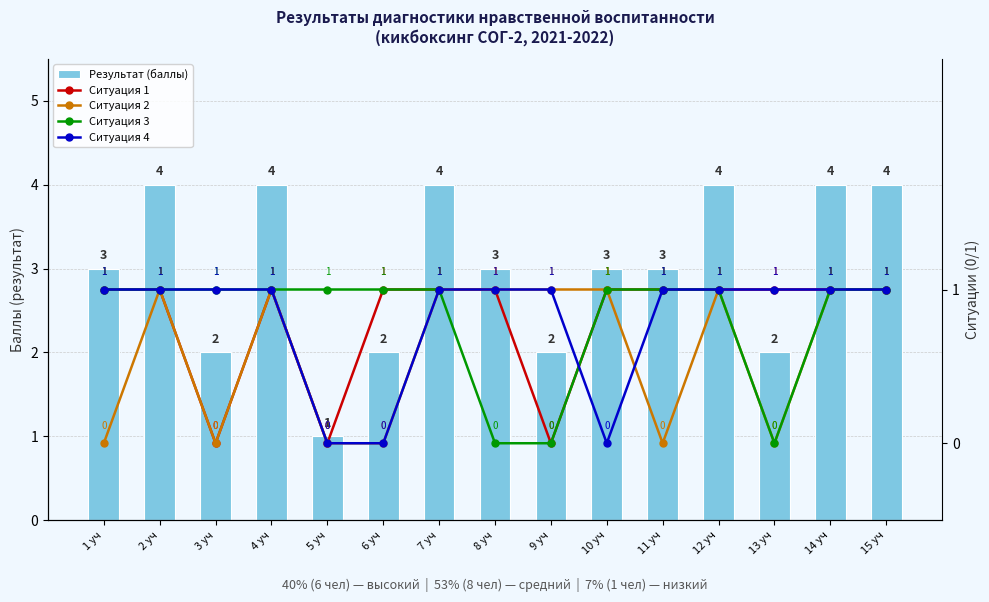

What position from the left is 5 уч?

5